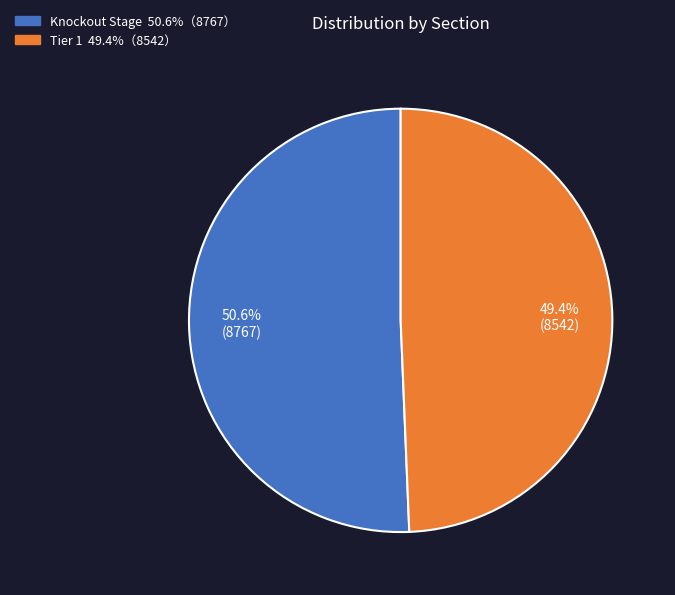

To the nearest percent, what is the difference between the Knockout Stage and Tier 1 slice percentages?

1%